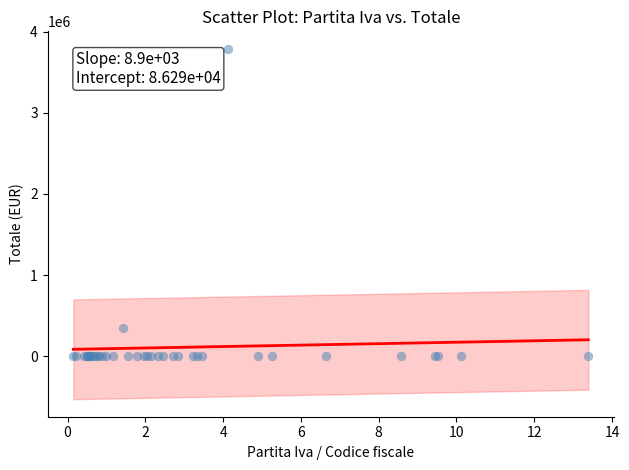

What Y value in the scatter plot is closest to 1893347?

347730.6